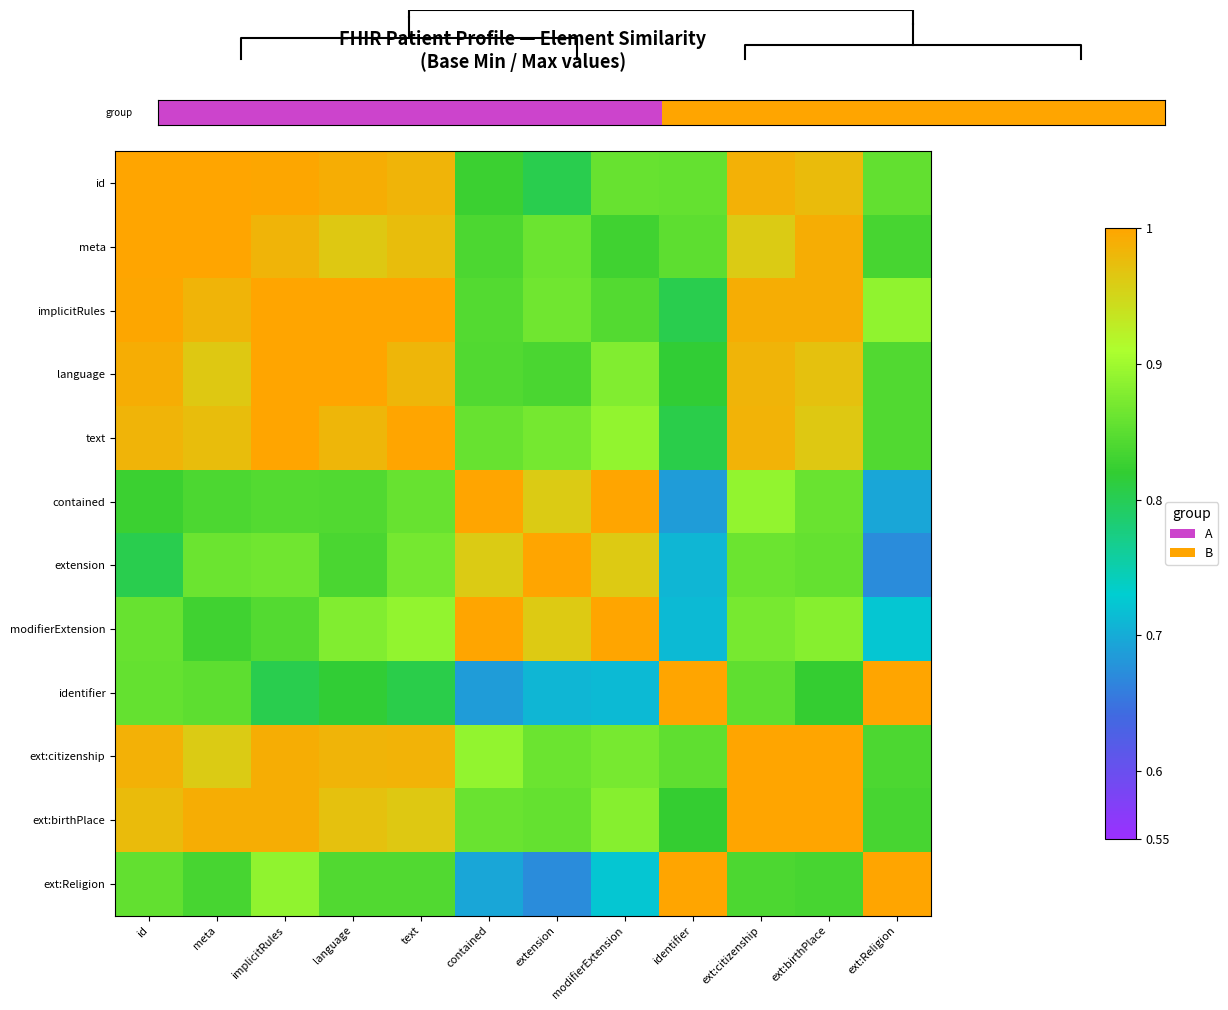

True or false: text has a value of 1.0 at text.

True